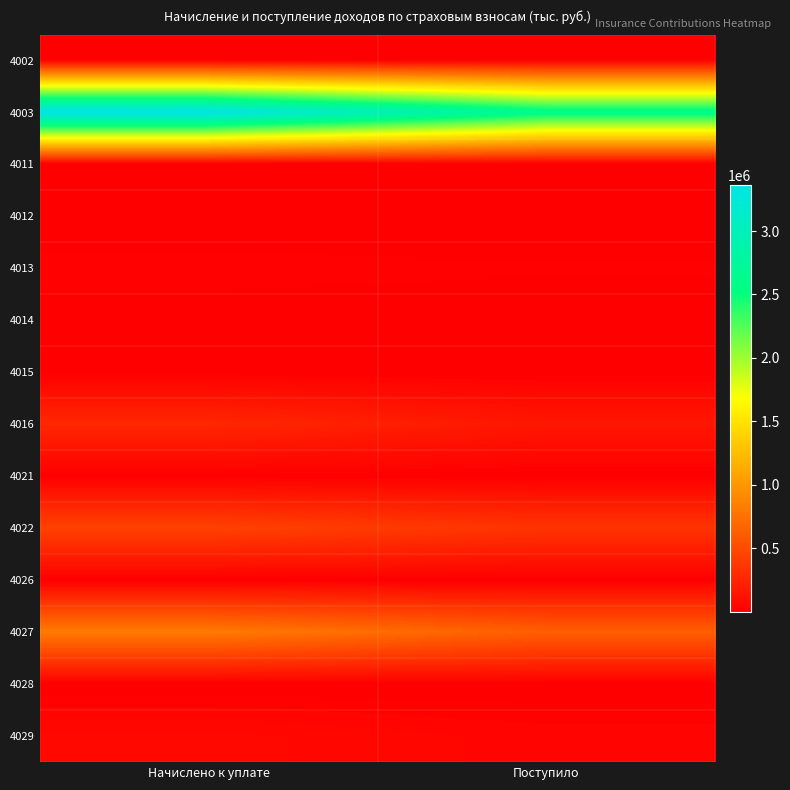

Reading left to right, what are all the values shown in this chart?

4002: Начислено к уплате=1201	Поступило=5356
4003: Начислено к уплате=3362420	Поступило=2615481
4011: Начислено к уплате=3641	Поступило=2560
4012: Начислено к уплате=938	Поступило=782
4013: Начислено к уплате=18824	Поступило=14667
4014: Начислено к уплате=5761	Поступило=4694
4015: Начислено к уплате=466	Поступило=563
4016: Начислено к уплате=261095	Поступило=150682
4021: Начислено к уплате=167	Поступило=78
4022: Начислено к уплате=434421	Поступило=344105
4026: Начислено к уплате=329	Поступило=835
4027: Начислено к уплате=810921	Поступило=627069
4028: Начислено к уплате=23	Поступило=215
4029: Начислено к уплате=58564	Поступило=33602